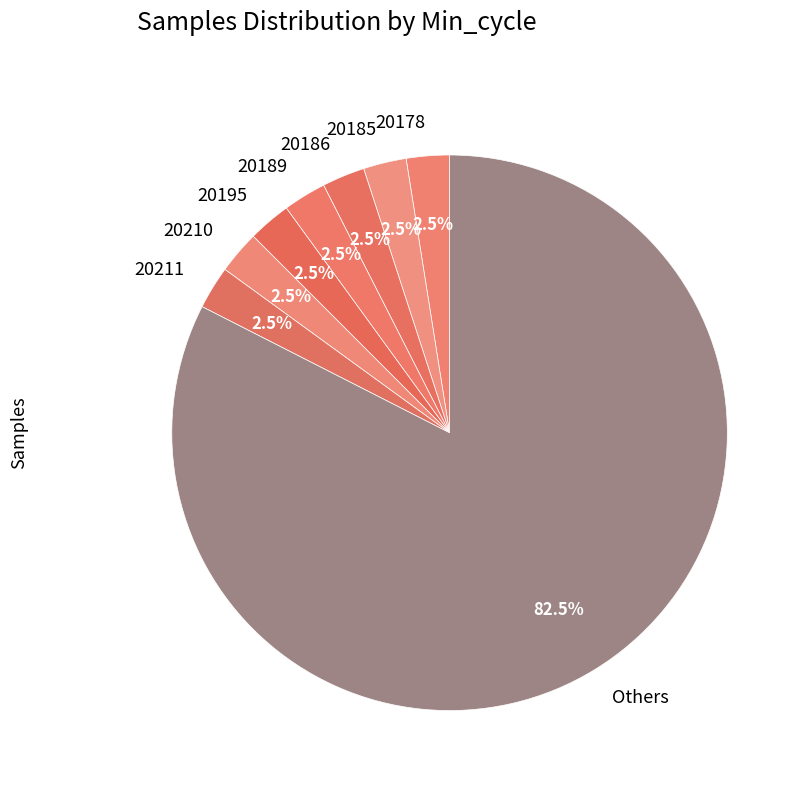

What percentage do 20189 and 20210 together represent?

5.0%